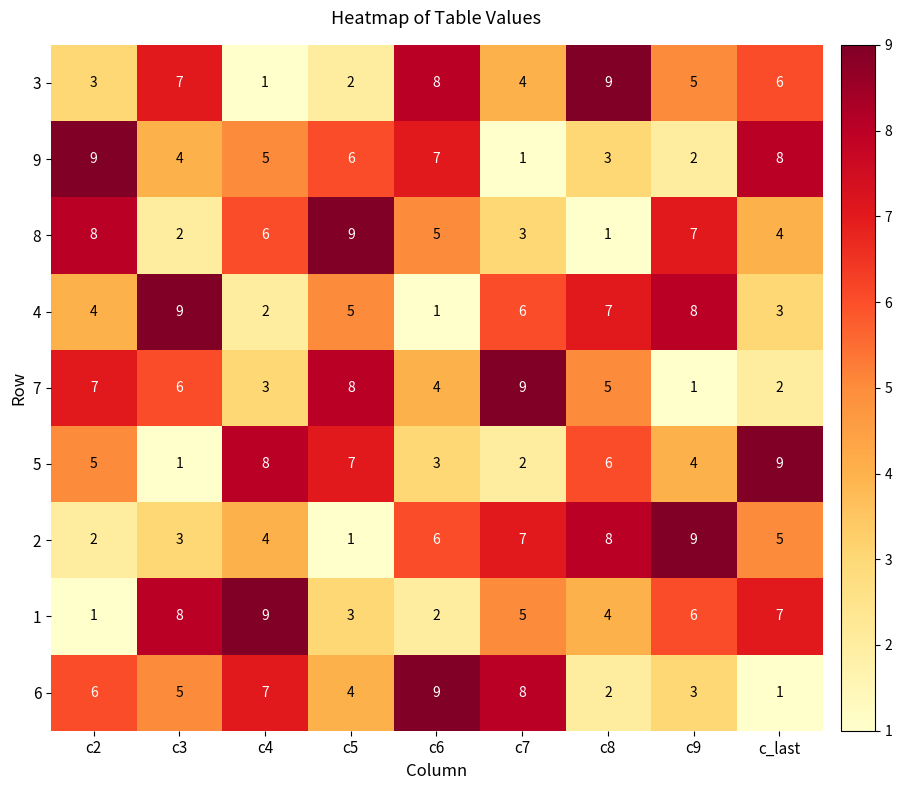

Where is 3 nearest to the value 5?

c9